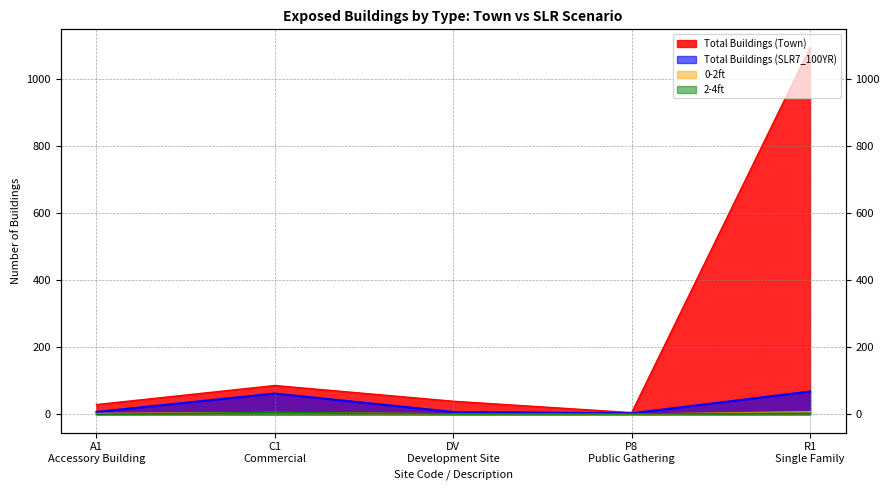

How many lines are shown in the chart?

4